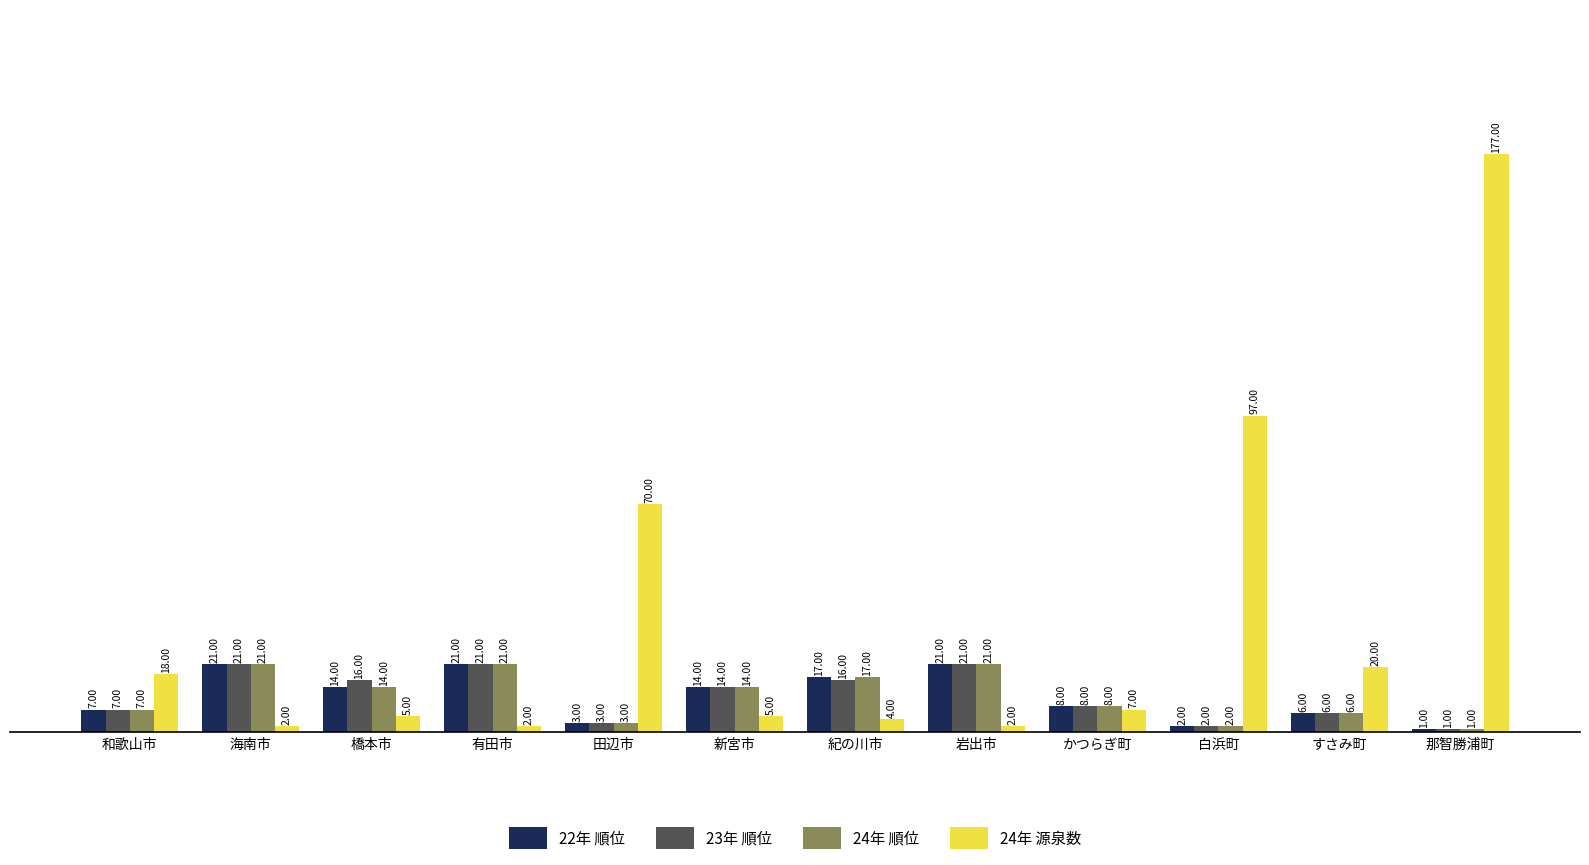

What position from the left is 橋本市?

3